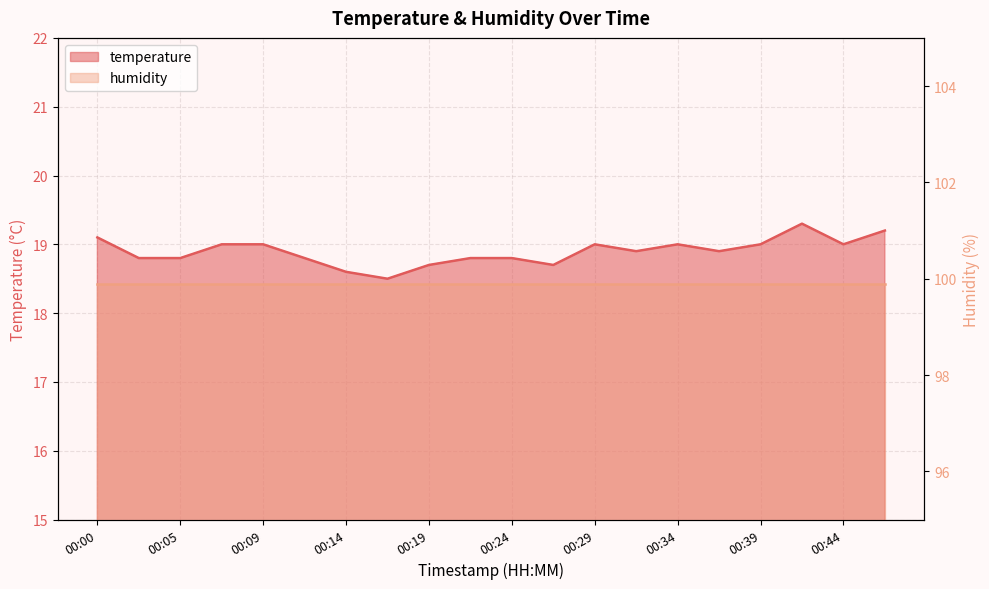

At which category does the data reach its first local peak?

00:29